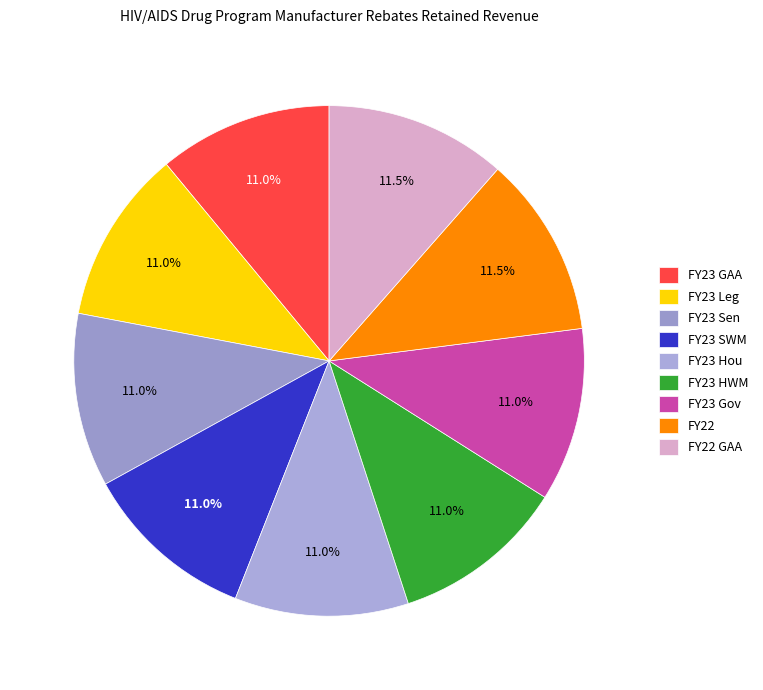

How many segments does this pie chart have?

9